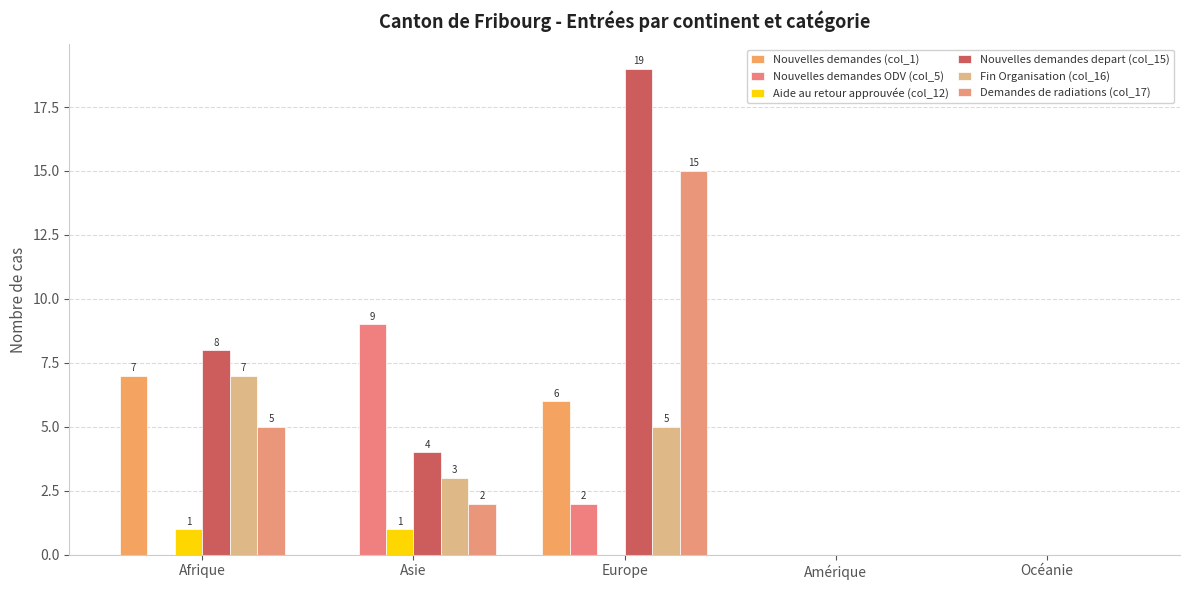

Does the chart contain stacked bars?

No